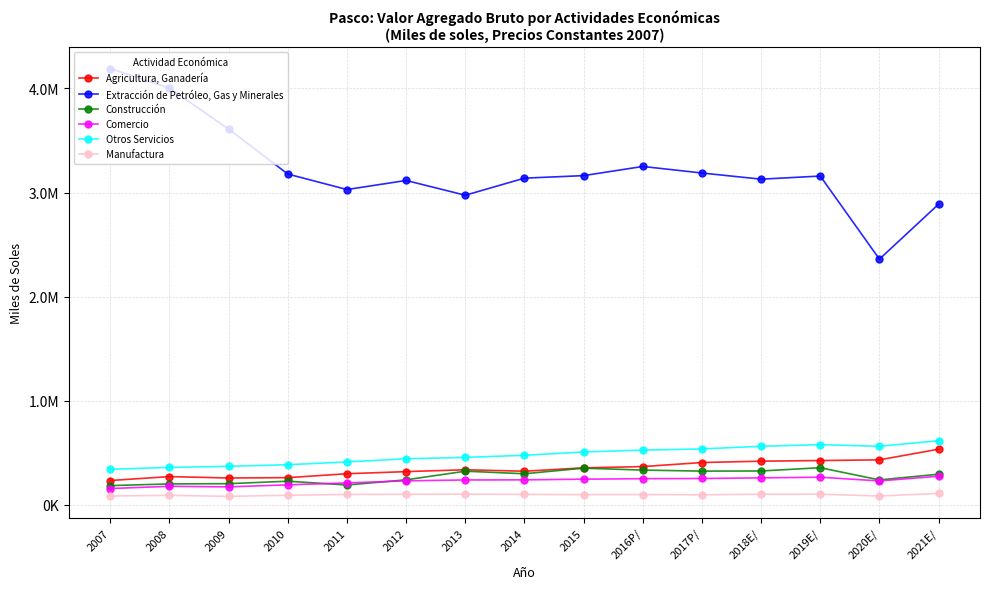

Which series has the largest total across all categories?

Extracción de Petróleo, Gas y Minerales